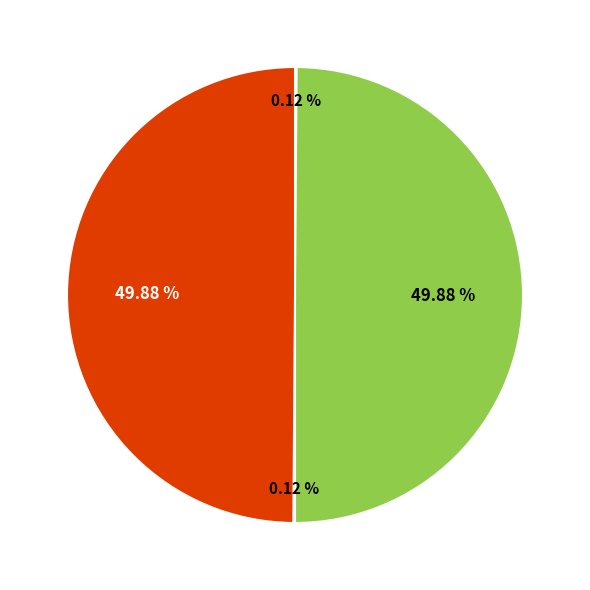

How many segments does this pie chart have?

4